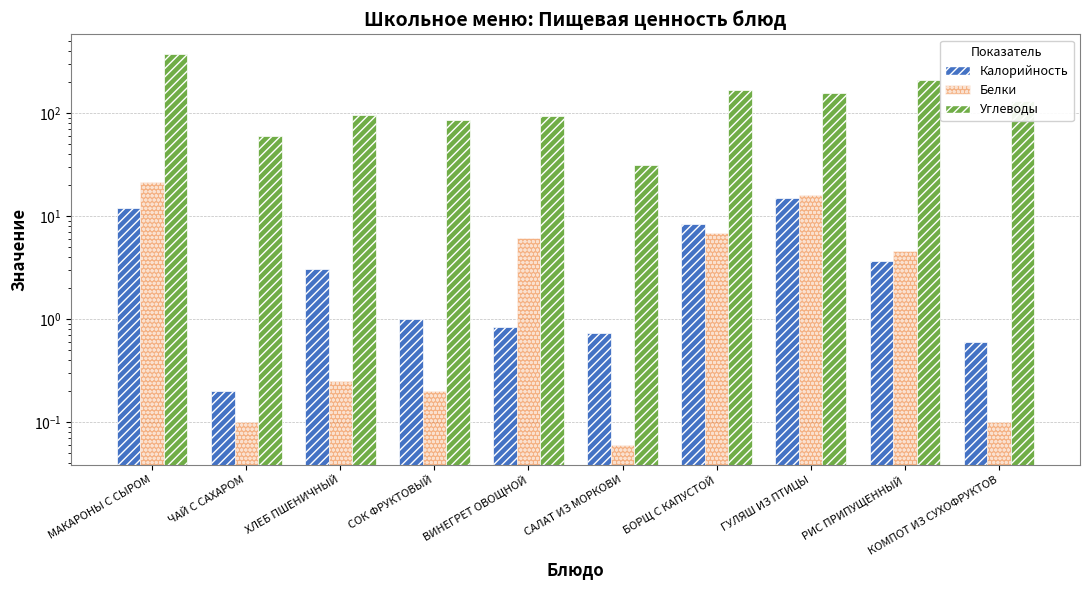

Reading right to left, list all the values displayed in this chart.

Калорийность: КОМПОТ ИЗ СУХОФРУКТОВ=0.6	РИС ПРИПУЩЕННЫЙ=3.7	ГУЛЯШ ИЗ ПТИЦЫ=15.1	БОРЩ С КАПУСТОЙ=8.3	САЛАТ ИЗ МОРКОВИ=0.7	ВИНЕГРЕТ ОВОЩНОЙ=0.8	СОК ФРУКТОВЫЙ=1.0	ХЛЕБ ПШЕНИЧНЫЙ=3.0	ЧАЙ С САХАРОМ=0.2	МАКАРОНЫ С СЫРОМ=11.9
Белки: КОМПОТ ИЗ СУХОФРУКТОВ=0.1	РИС ПРИПУЩЕННЫЙ=4.6	ГУЛЯШ ИЗ ПТИЦЫ=15.9	БОРЩ С КАПУСТОЙ=6.8	САЛАТ ИЗ МОРКОВИ=0.1	ВИНЕГРЕТ ОВОЩНОЙ=6.1	СОК ФРУКТОВЫЙ=0.2	ХЛЕБ ПШЕНИЧНЫЙ=0.2	ЧАЙ С САХАРОМ=0.1	МАКАРОНЫ С СЫРОМ=21.1
Углеводы: КОМПОТ ИЗ СУХОФРУКТОВ=131.0	РИС ПРИПУЩЕННЫЙ=208.2	ГУЛЯШ ИЗ ПТИЦЫ=154.3	БОРЩ С КАПУСТОЙ=168.2	САЛАТ ИЗ МОРКОВИ=31.2	ВИНЕГРЕТ ОВОЩНОЙ=93.8	СОК ФРУКТОВЫЙ=86.0	ХЛЕБ ПШЕНИЧНЫЙ=94.7	ЧАЙ С САХАРОМ=60.0	МАКАРОНЫ С СЫРОМ=373.7